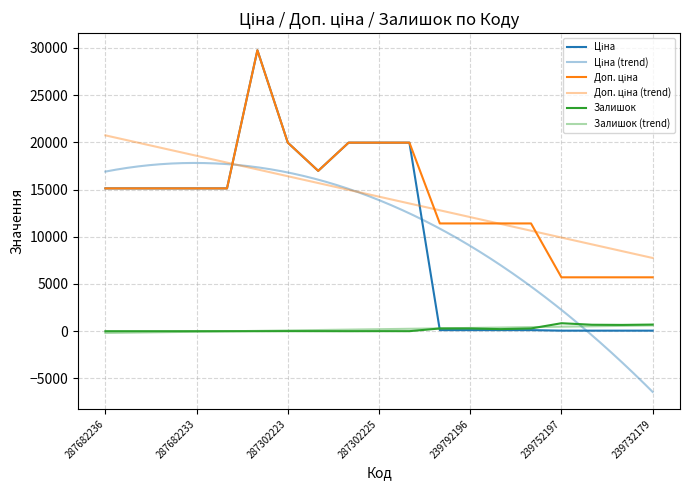

How many data points in Залишок are less than 5?

9